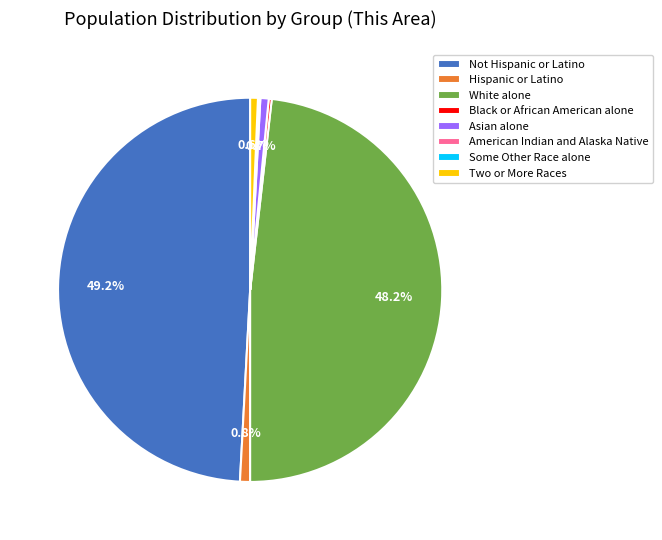

To the nearest percent, what percentage of the pie is Asian alone?

1%